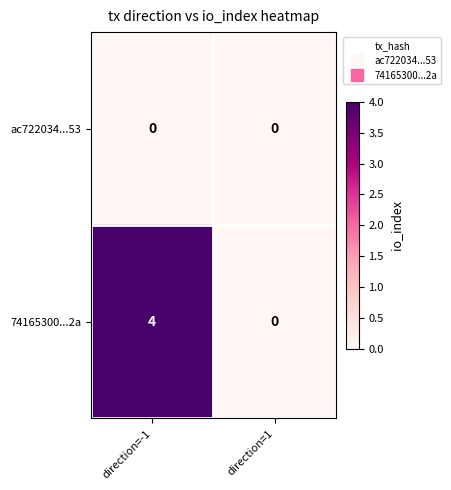

Which series has the largest total across all categories?

74165300...2a